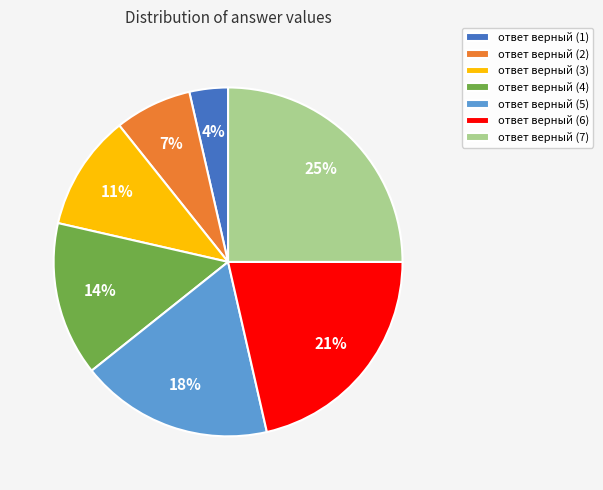

True or false: ответ верный (4) accounts for 27% of the total.

False